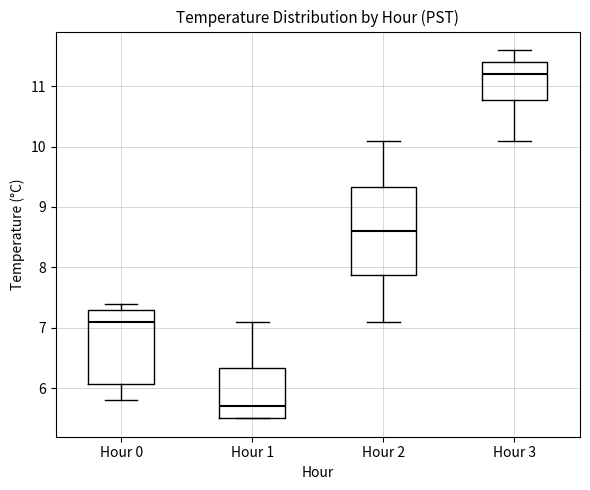

Reading left to right, transcribe this box plot: for each box, give where its median line is, the range the box spans, and where its two whiskers end, as read against the y-axis. The values are not printed on the chart, so give them approximately, as read against the axis.

Hour 0: median 7.1, box 6.1 to 7.3, whiskers 5.8 to 7.4
Hour 1: median 5.7, box 5.5 to 6.3, whiskers 5.5 to 7.1
Hour 2: median 8.6, box 7.9 to 9.3, whiskers 7.1 to 10.1
Hour 3: median 11.2, box 10.8 to 11.4, whiskers 10.1 to 11.6